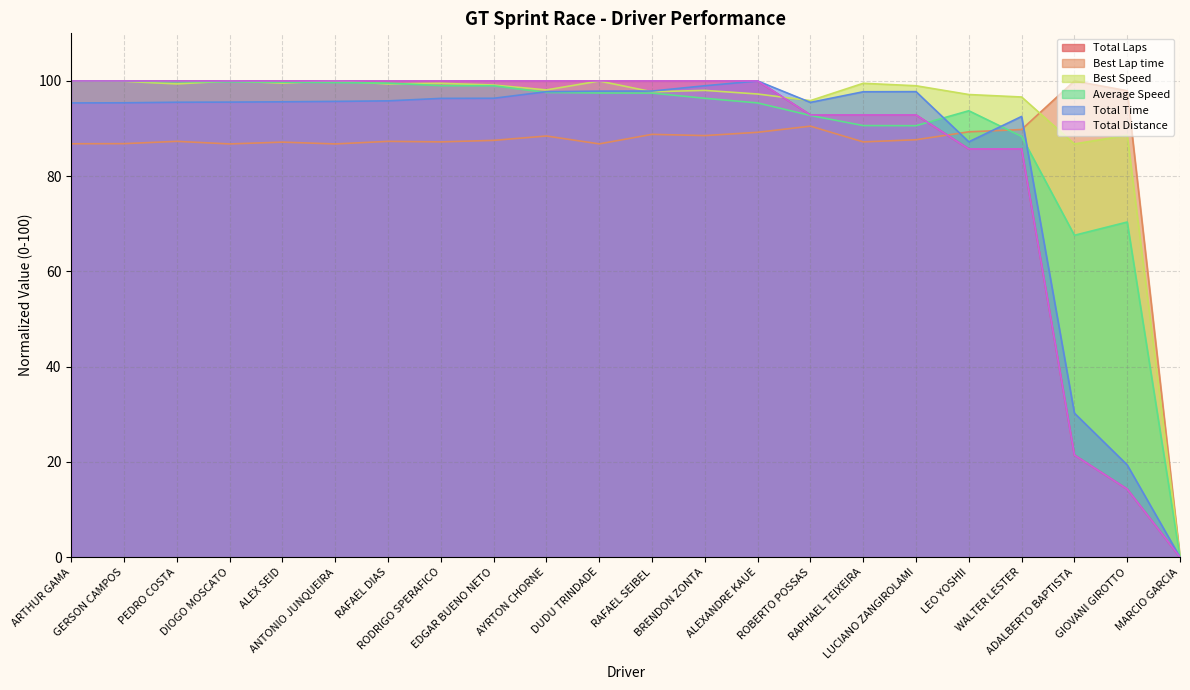

At which category does the chart reach its minimum across all series?

MARCIO GARCIA